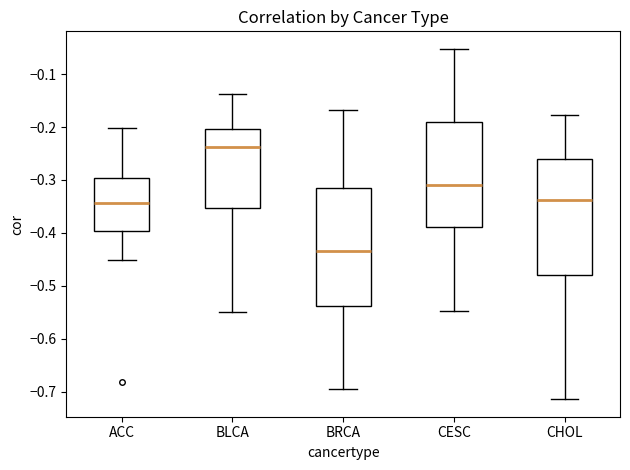

Which box's median line is the highest?

BLCA